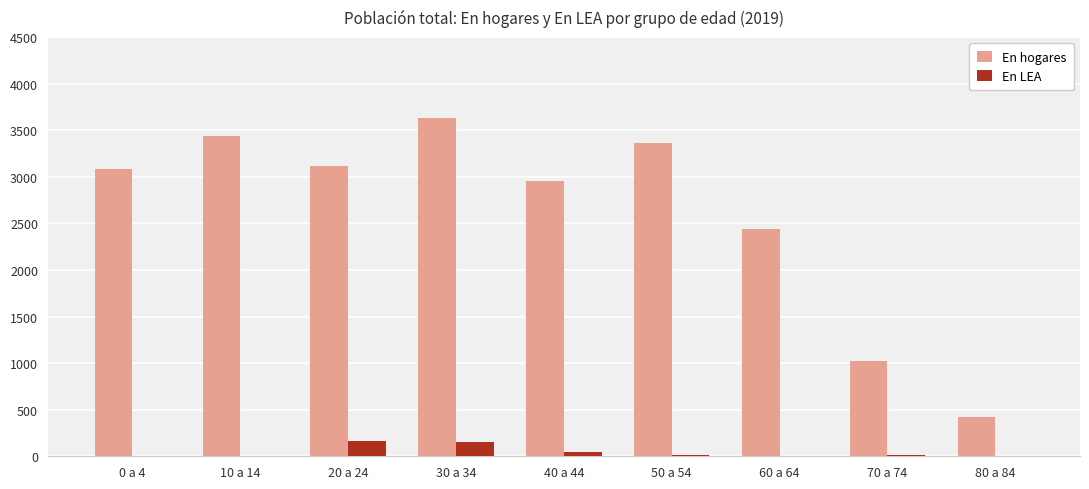

Which series has the largest total across all categories?

En hogares